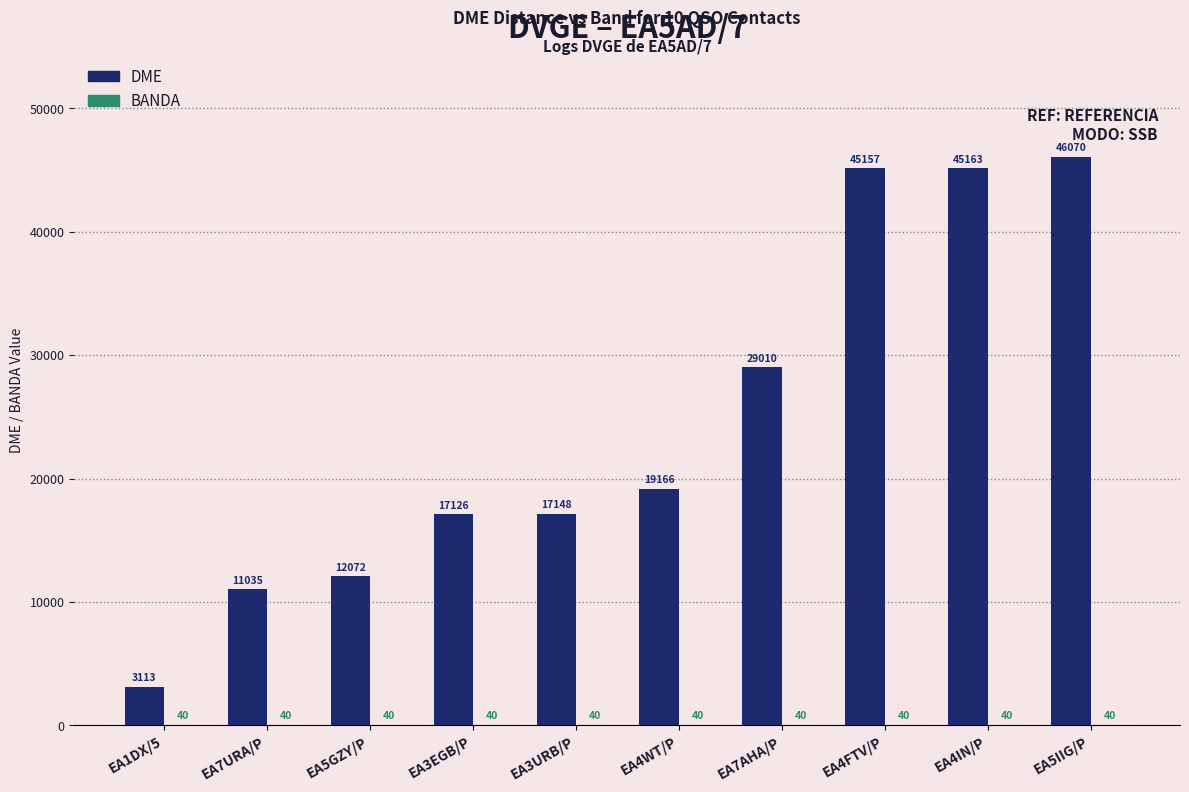

Where is DME nearest to the value 24591?

EA7AHA/P